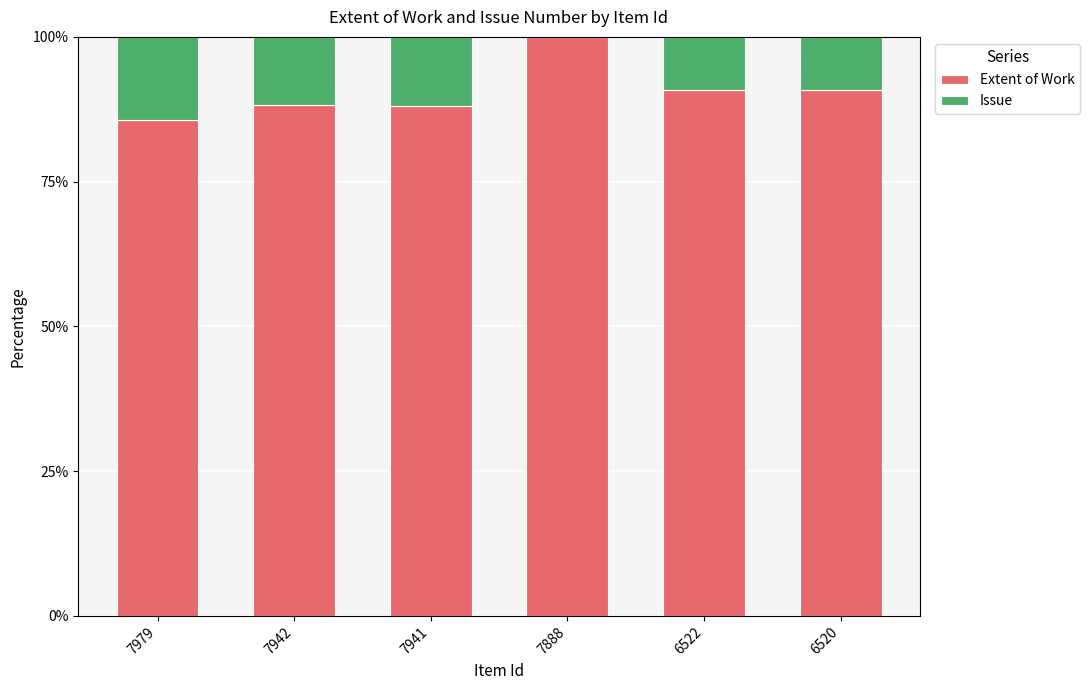

Read the Extent of Work value at 7888.

100.0